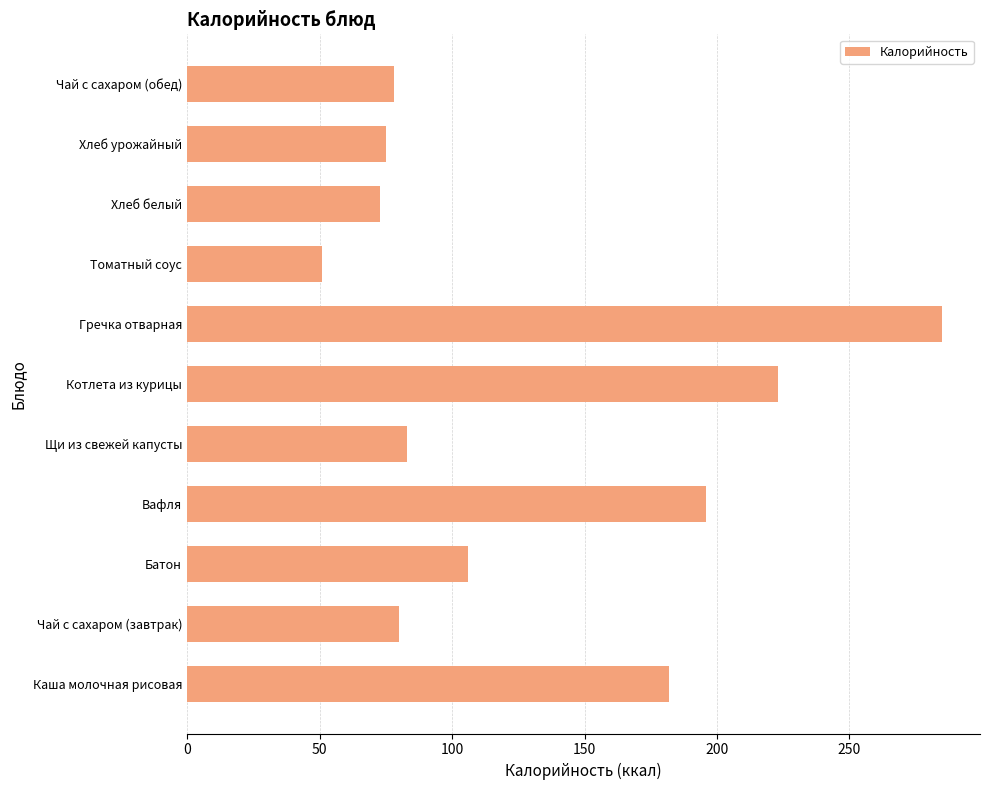

Count the number of categories in the chart.

11